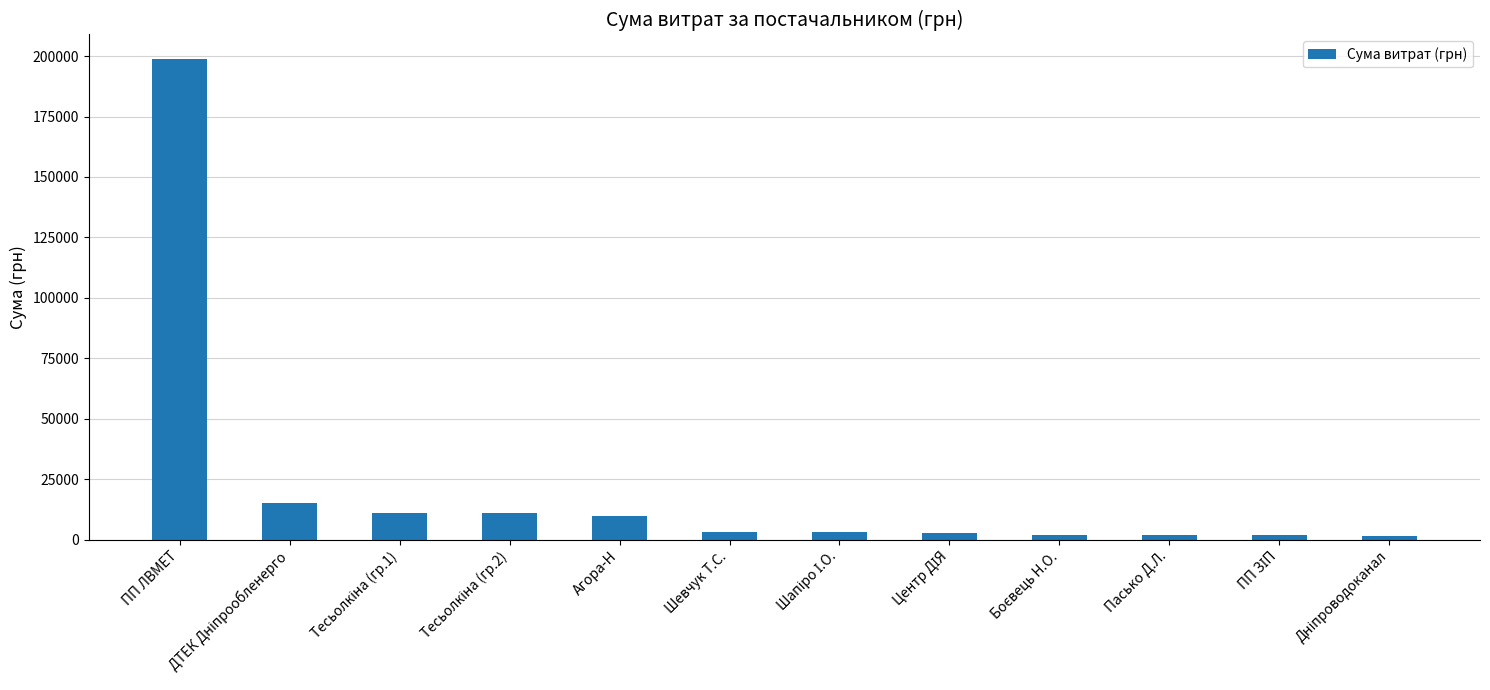

Which category has the highest value across all series?

ПП ЛВМЕТ